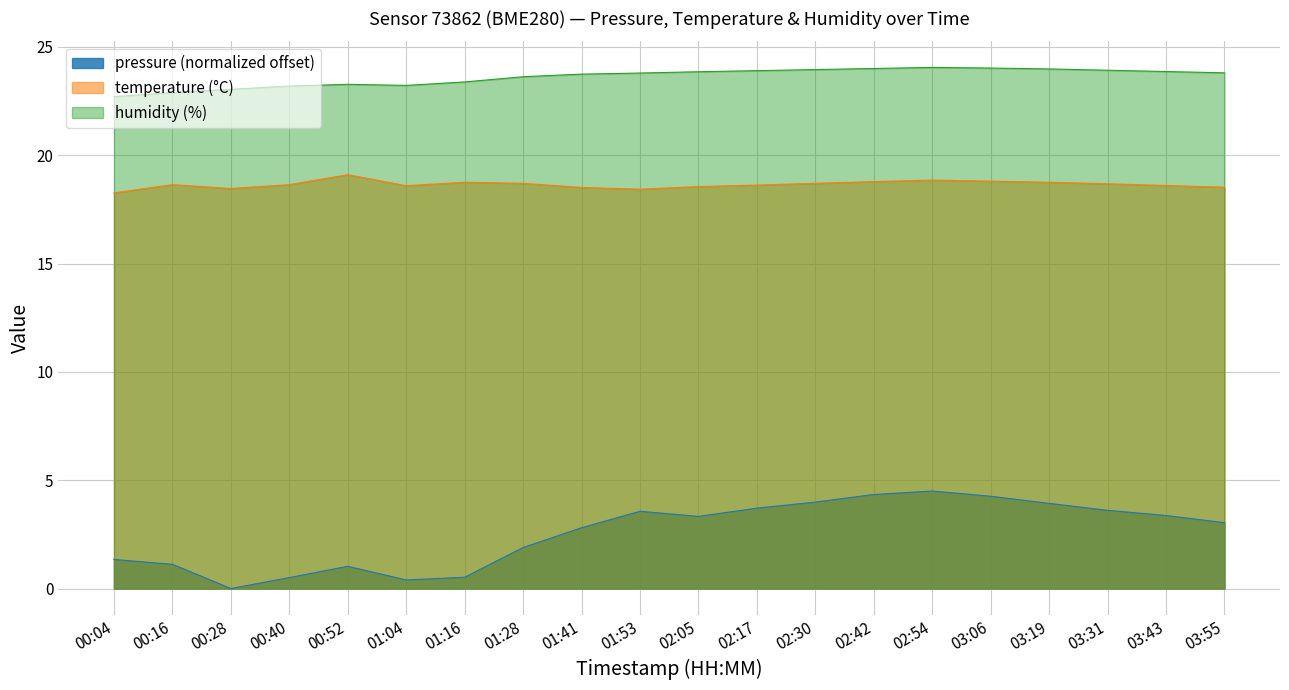

Read the pressure value at 03:19.

3.9